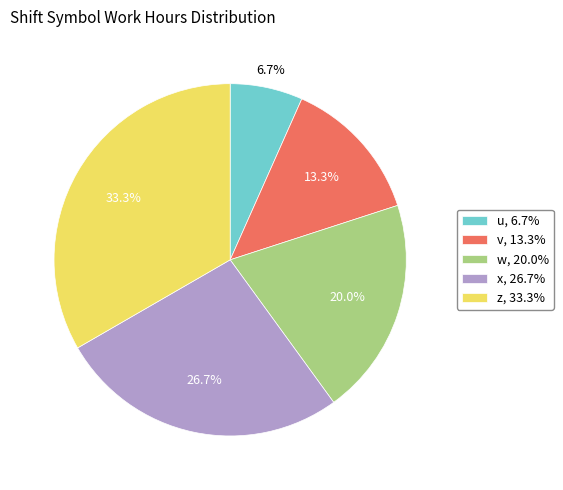

To the nearest percent, what is the combined percentage of v and u?

20%